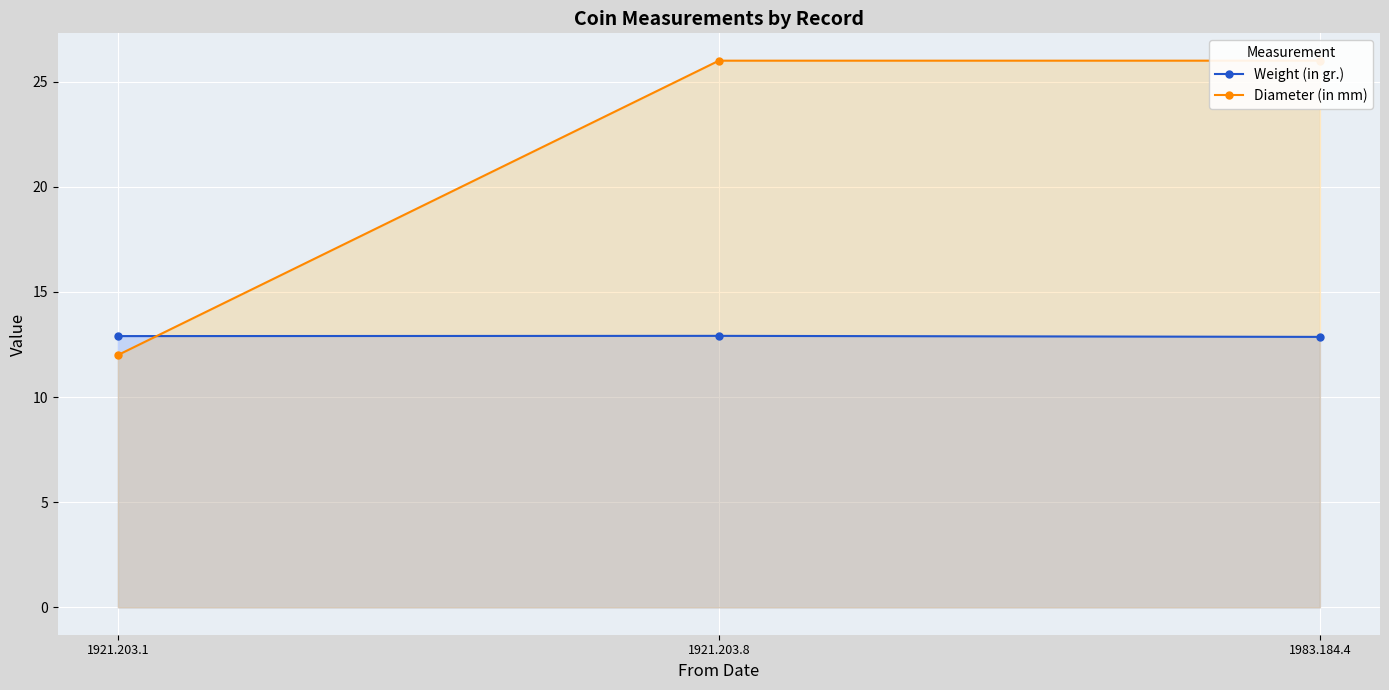

Is the value of Weight (in gr.) at 1983.184.4 greater than the value of Diameter (in mm) at 1921.203.8?

No